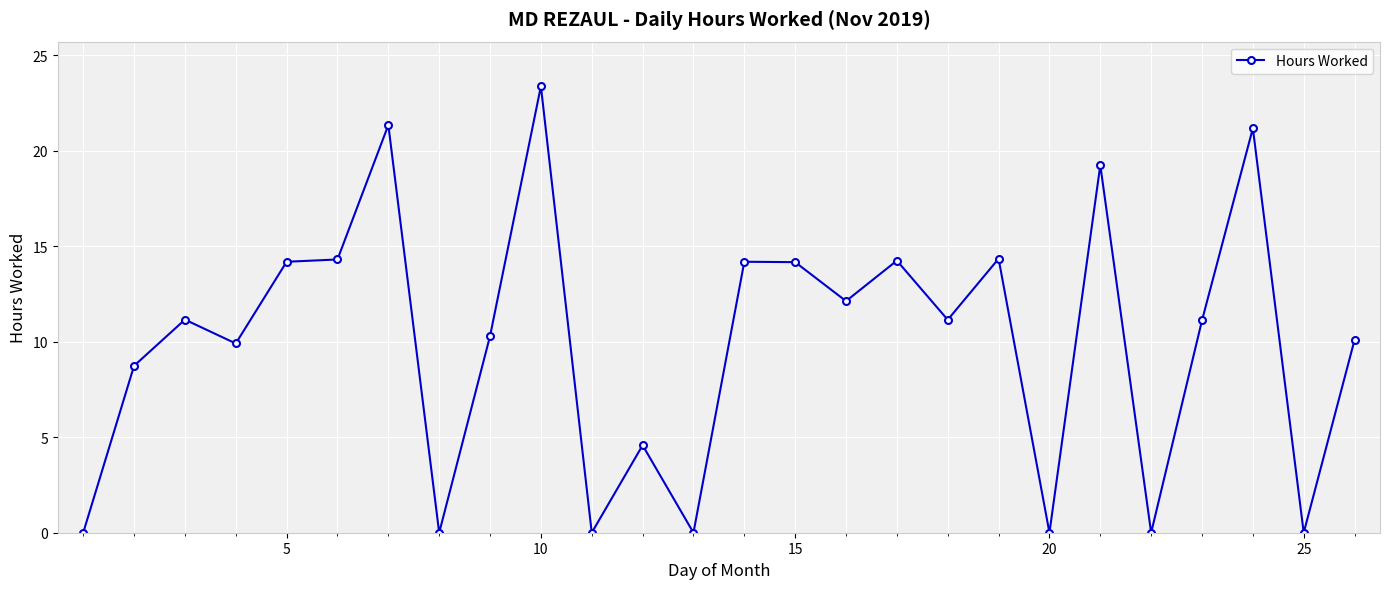

Does the chart have visible grid lines?

Yes